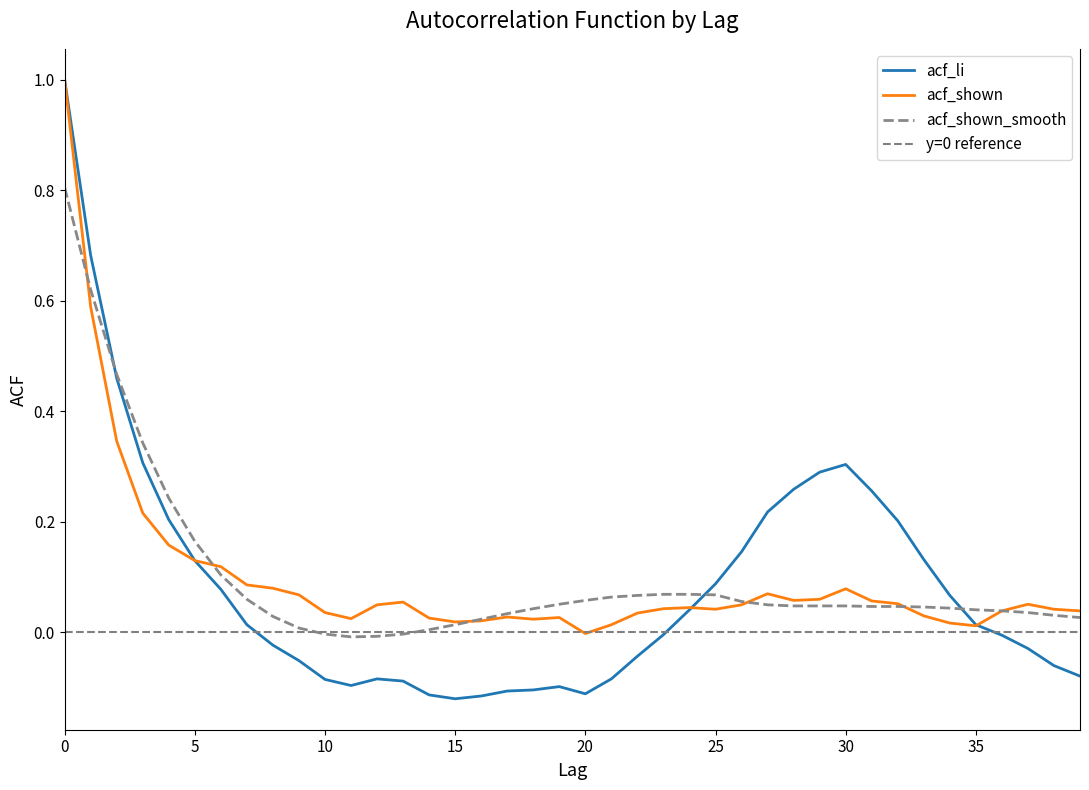

What is the sum of the acf_shown values at 10 and 13?

0.1